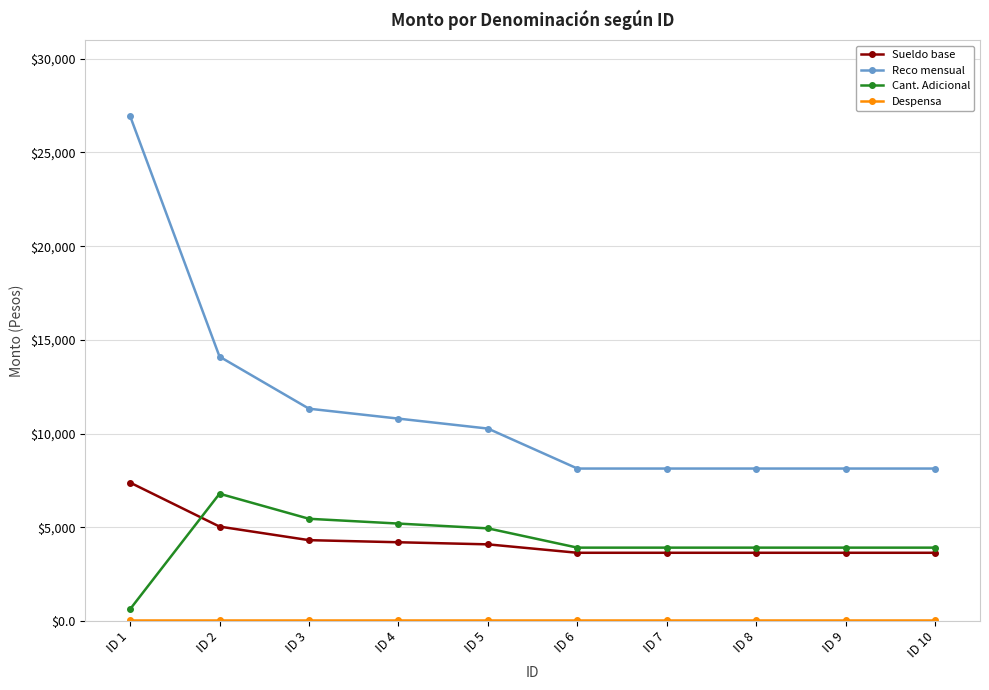

Where is the first local maximum for Cant. Adicional?

ID 2